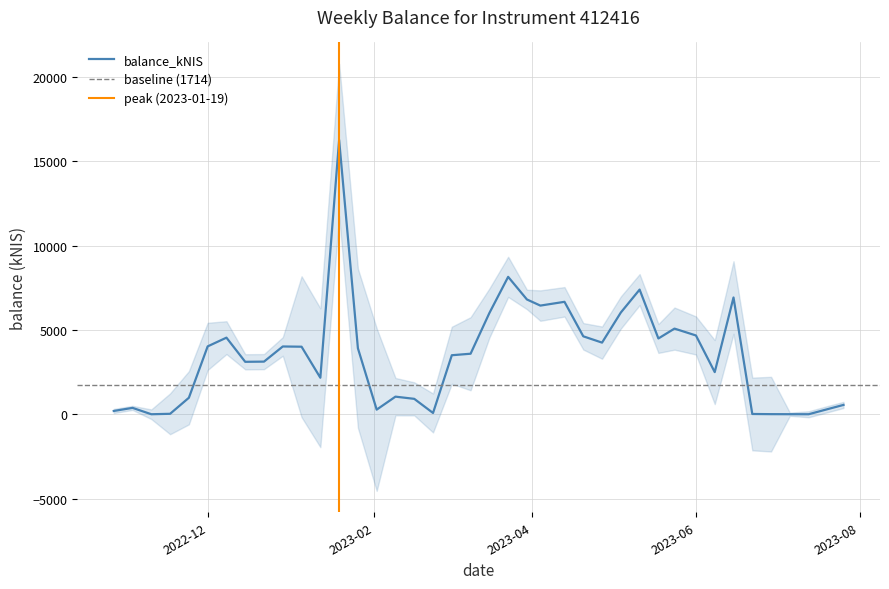

What is the maximum value for balance_kNIS?

16271.6